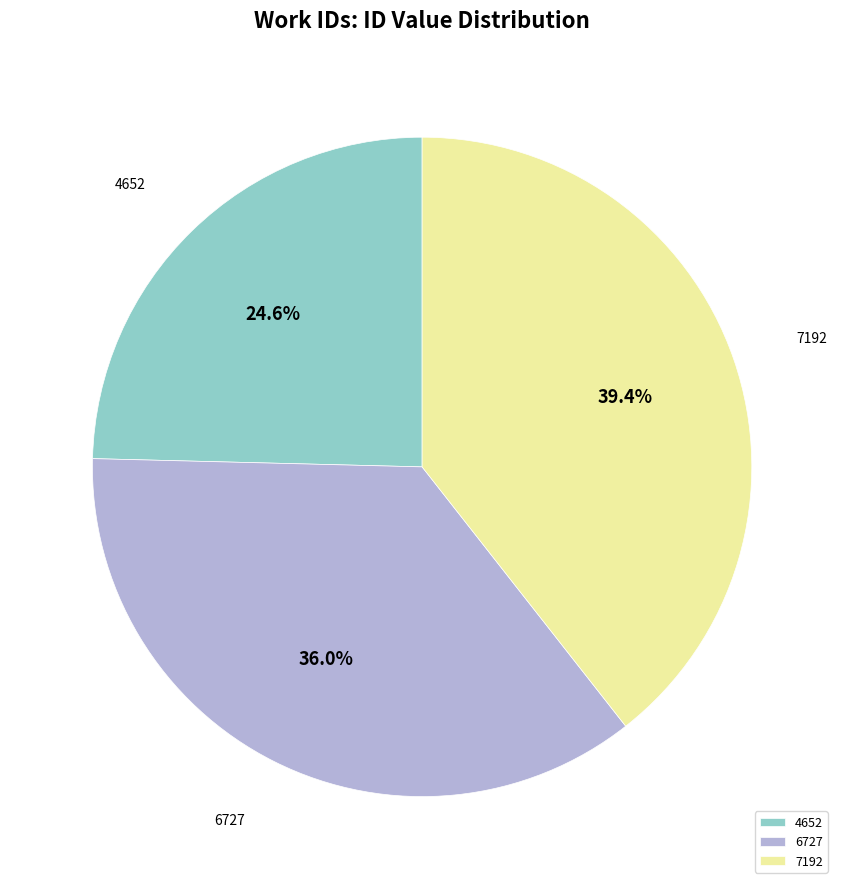

To the nearest percent, what percentage of the pie is 4652?

25%